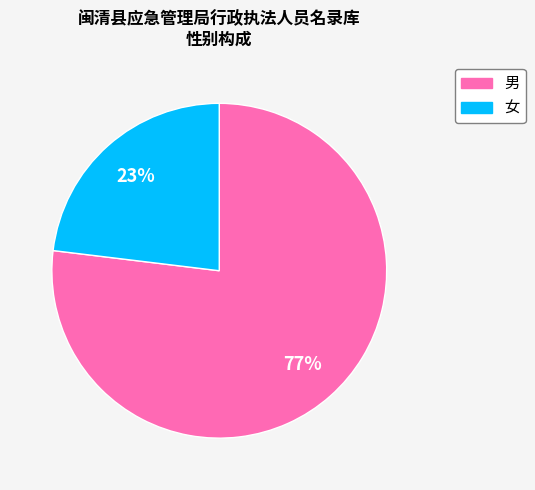

The 男 slice represents 77% of the pie. True or false?

True